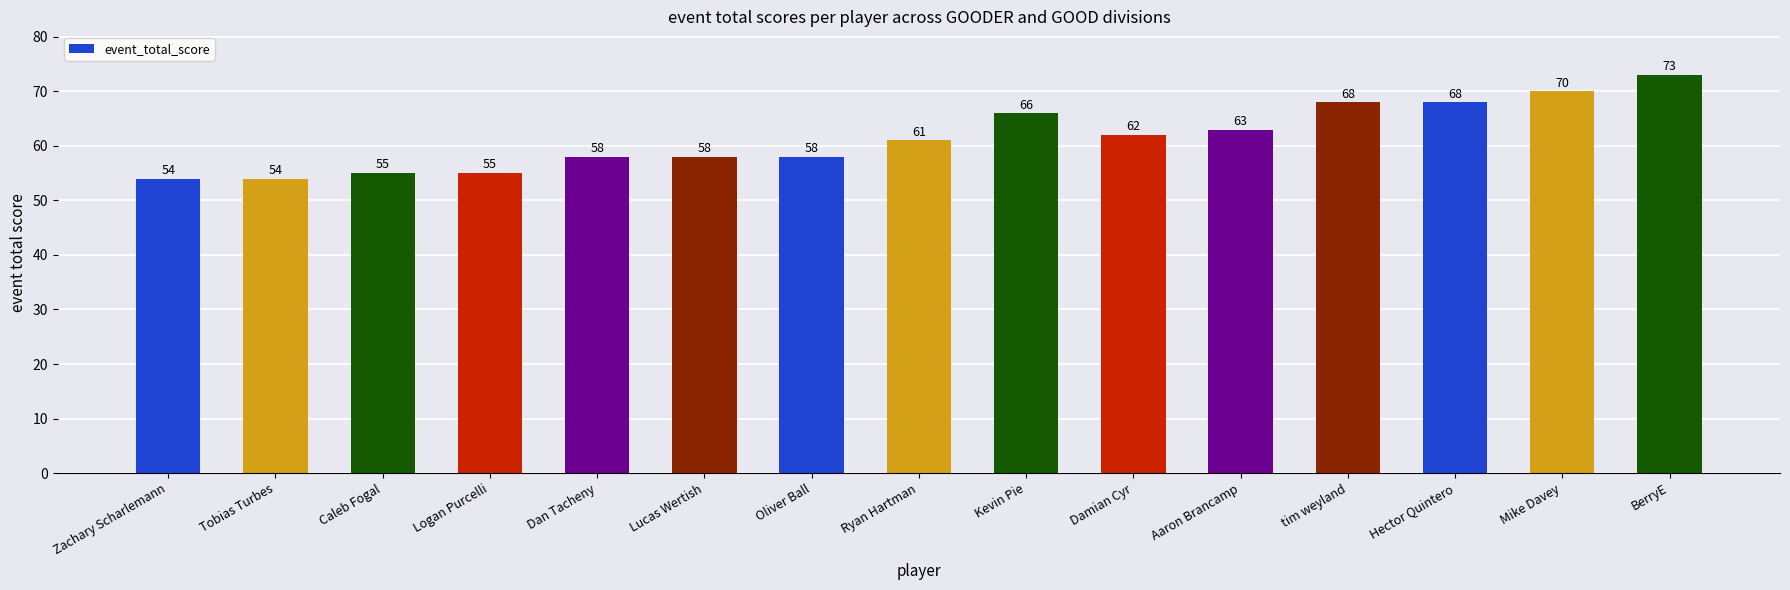

What is the smallest value displayed?

54